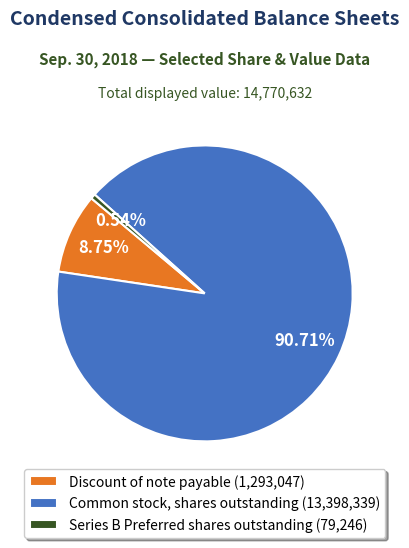

Which slice is the smallest?

Series B Preferred shares outstanding (79,246)